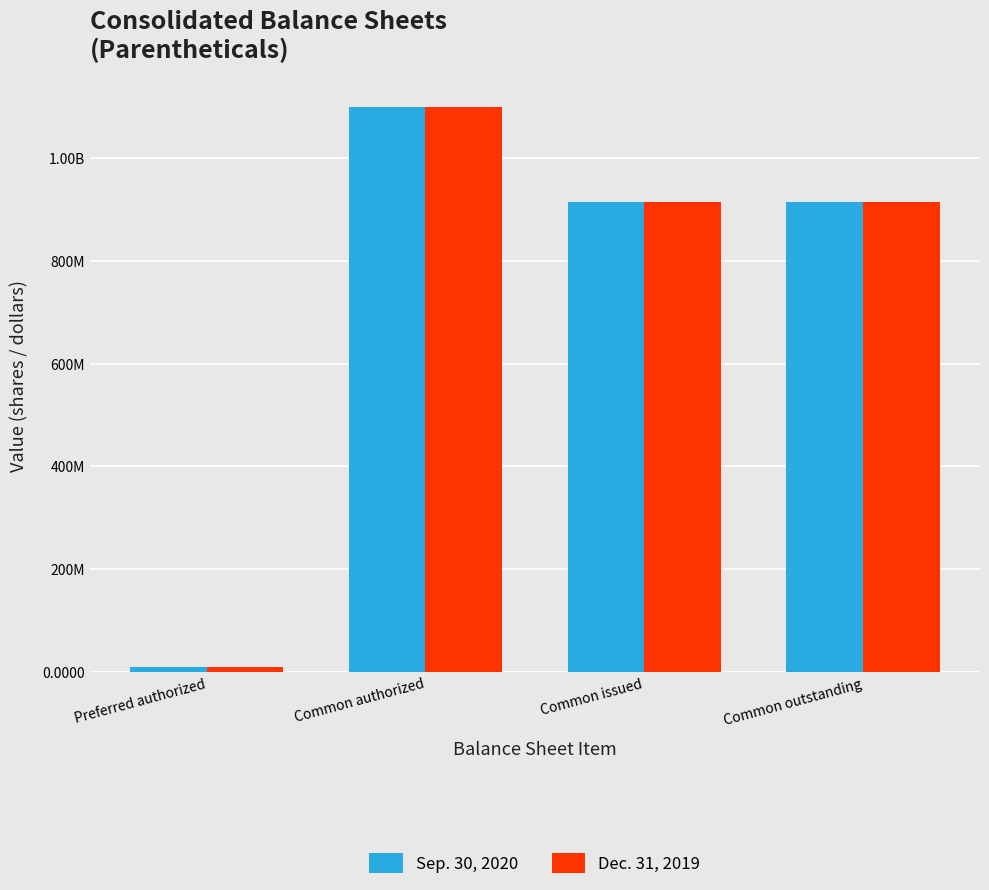

Does the chart contain stacked bars?

No